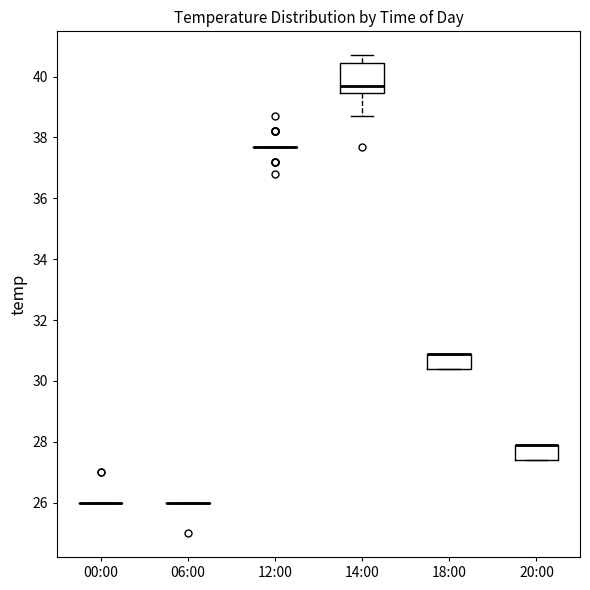

Reading left to right, read every box against the y-axis: the position of its median line, the range the box covers, and the ends of its whiskers. The values are not printed on the chart, so give them approximately, as read against the axis.

00:00: box collapsed to a line at 26.0, whiskers 26.0 to 26.0
06:00: box collapsed to a line at 26.0, whiskers 26.0 to 26.0
12:00: box collapsed to a line at 37.8, whiskers 37.8 to 37.8
14:00: median 39.8, box 39.4 to 40.4, whiskers 38.8 to 40.8
18:00: median 31.0 (drawn on the box's upper edge), box 30.4 to 31.0, whiskers 30.4 to 31.0
20:00: median 28.0 (drawn on the box's upper edge), box 27.4 to 28.0, whiskers 27.4 to 28.0